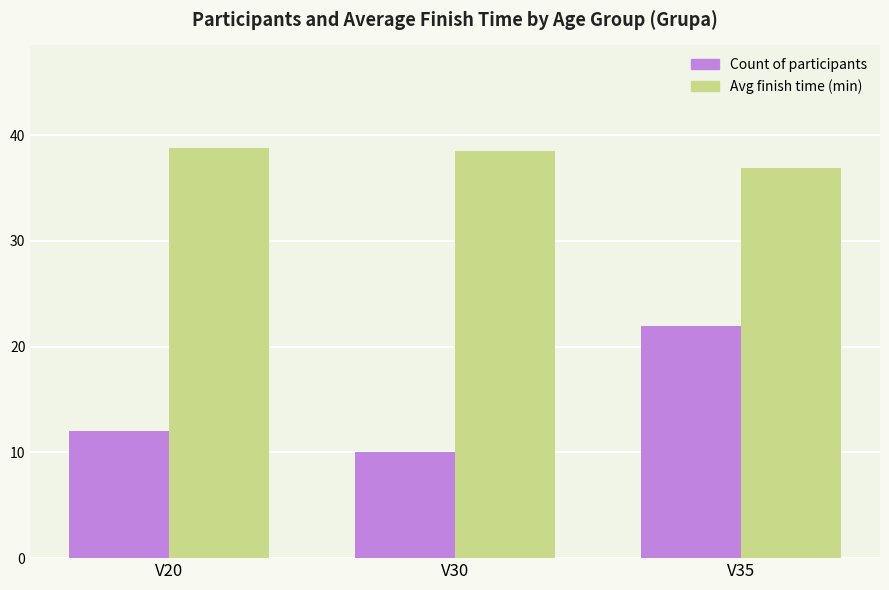

Reading left to right, what are all the values shown in this chart?

Count of participants: 12.0	10.0	22.0
Avg finish time (min): 38.8	38.5	36.9